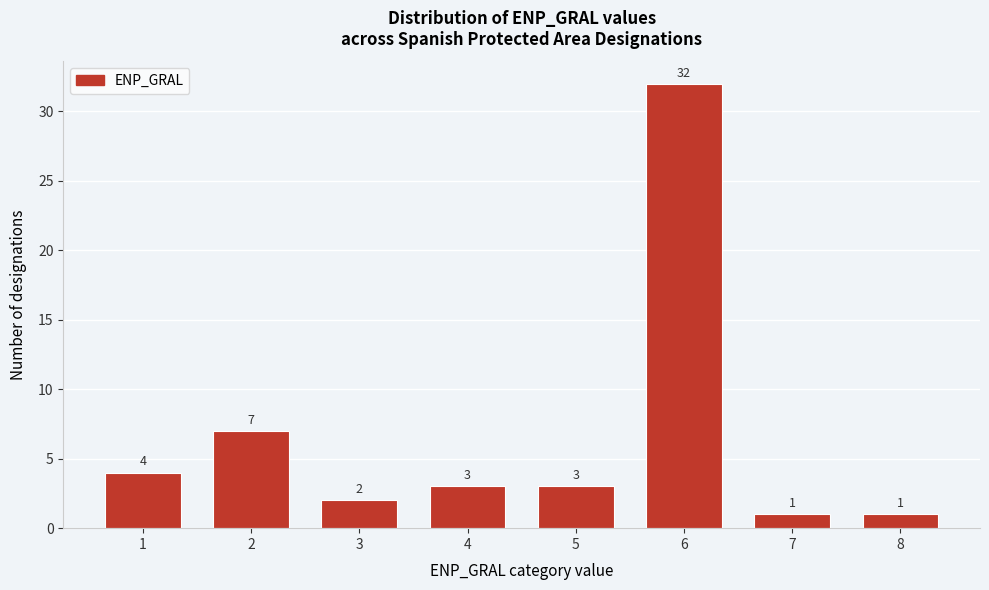

Reading right to left, extract all data points from this chart.

1	1	32	3	3	2	7	4